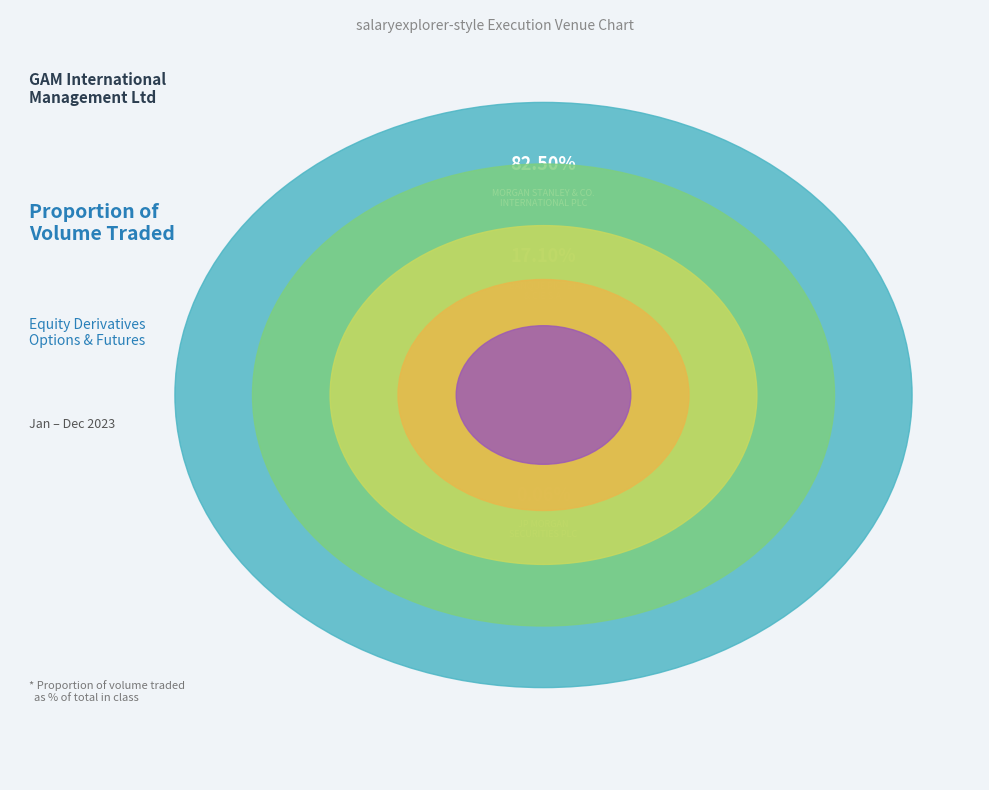

Which slice is the smallest?

JP MORGAN
SECURITIES PLC